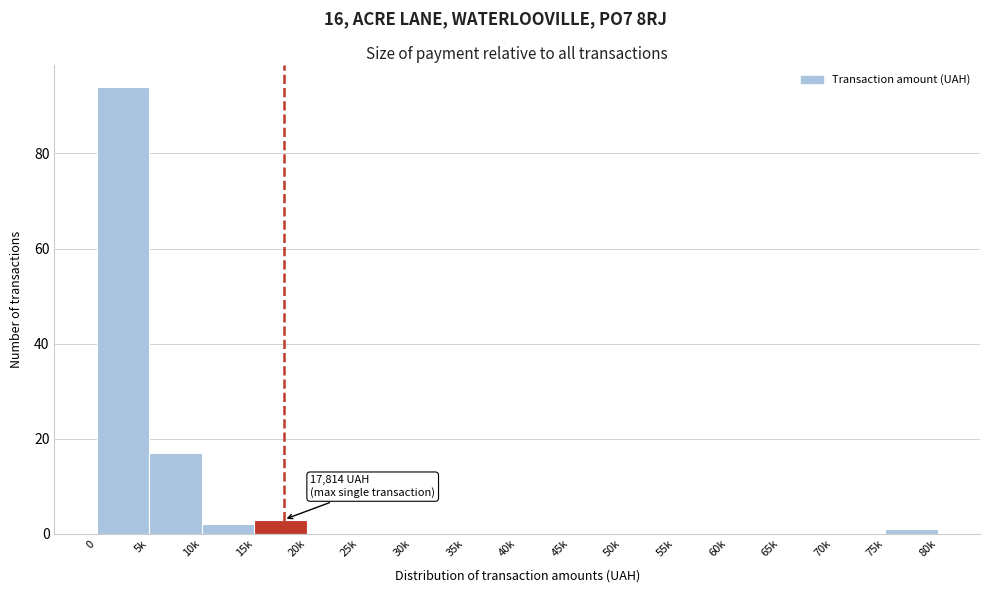

Reading left to right, extract all data points from this chart.

0=94	5k=17	10k=2	15k=3	20k=0	25k=0	30k=0	35k=0	40k=0	45k=0	50k=0	55k=0	60k=0	65k=0	70k=0	75k=1